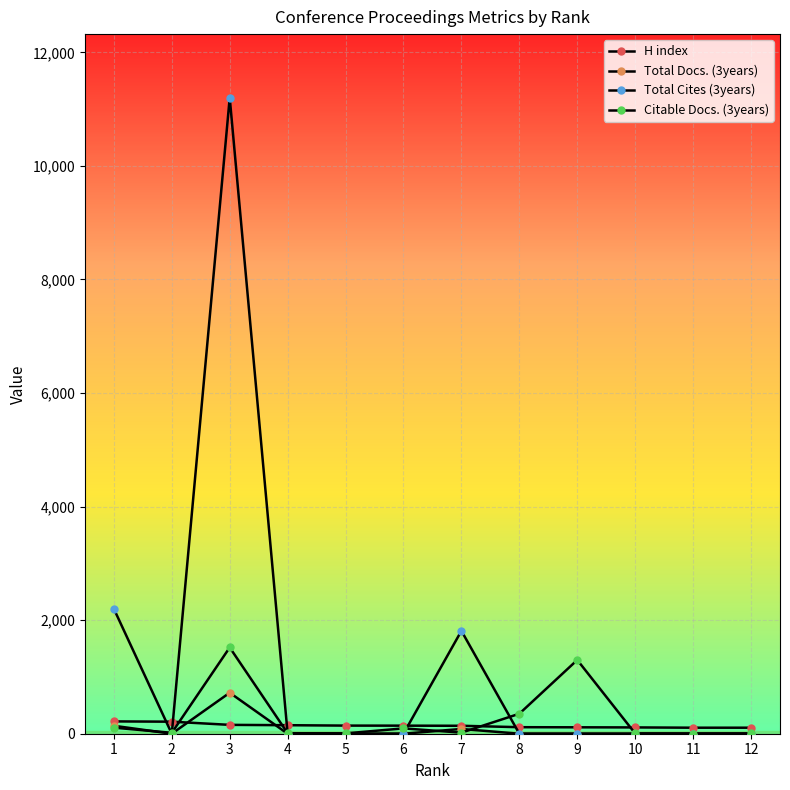

The Total Cites (3years) series shows 0 at 6. True or false?

True